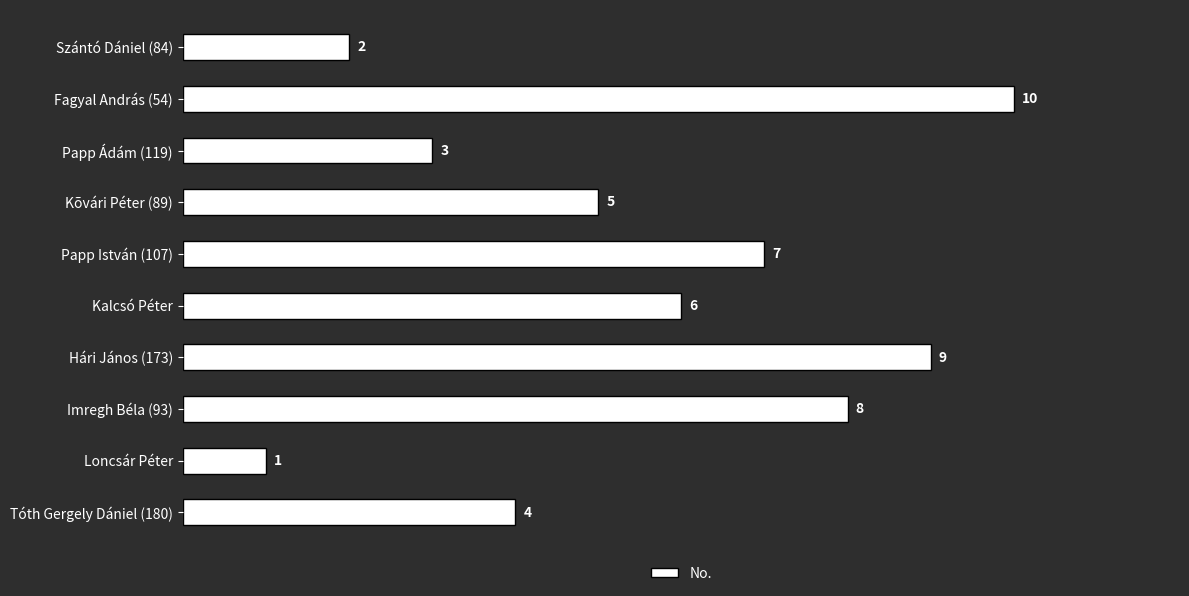

List the labels in order of value, smallest first.

Loncsár Péter, Szántó Dániel (84), Papp Ádám (119), Tóth Gergely Dániel (180), Kõvári Péter (89), Kalcsó Péter, Papp István (107), Imregh Béla (93), Hári János (173), Fagyal András (54)